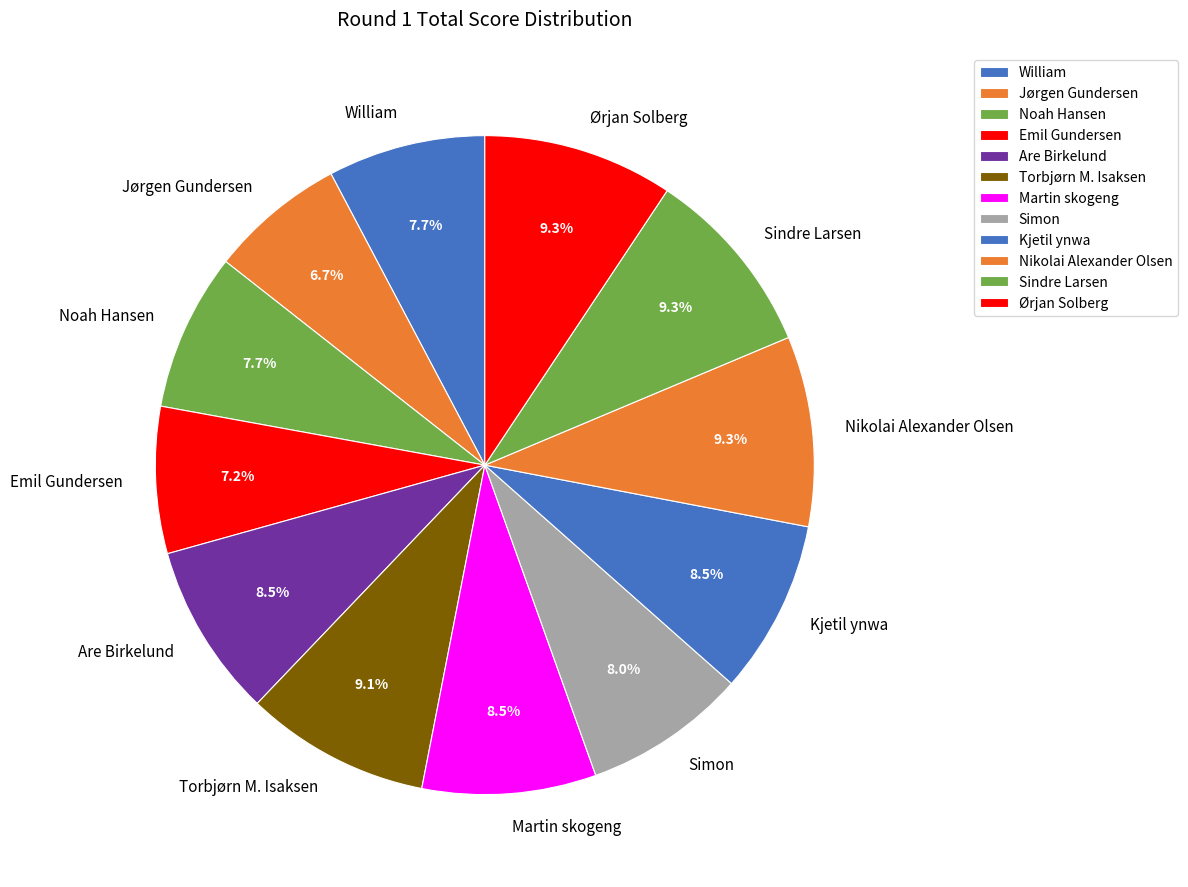

How many slices are in this pie chart?

12